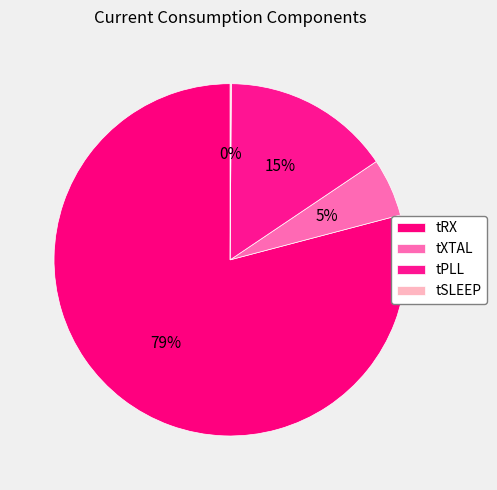

To the nearest percent, what is the combined percentage of tSLEEP and tXTAL?

5%